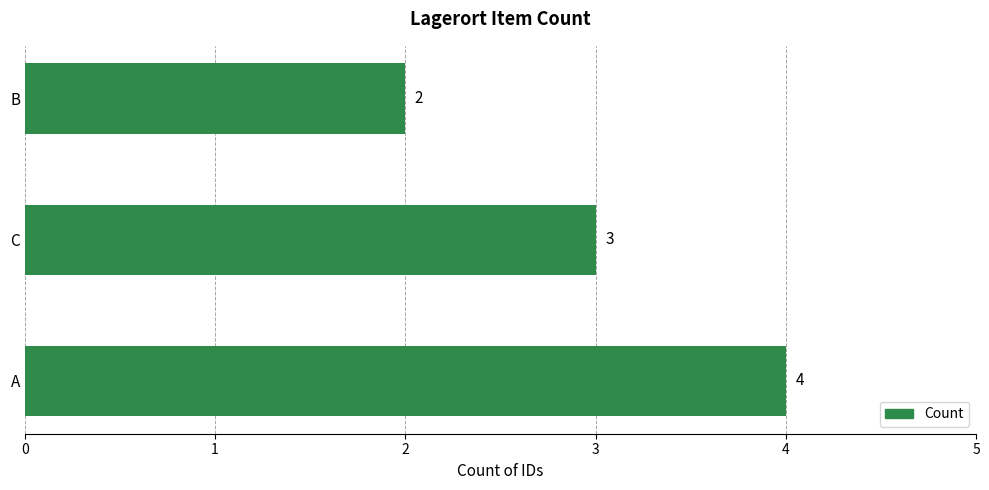

How many data points does each series have?

3